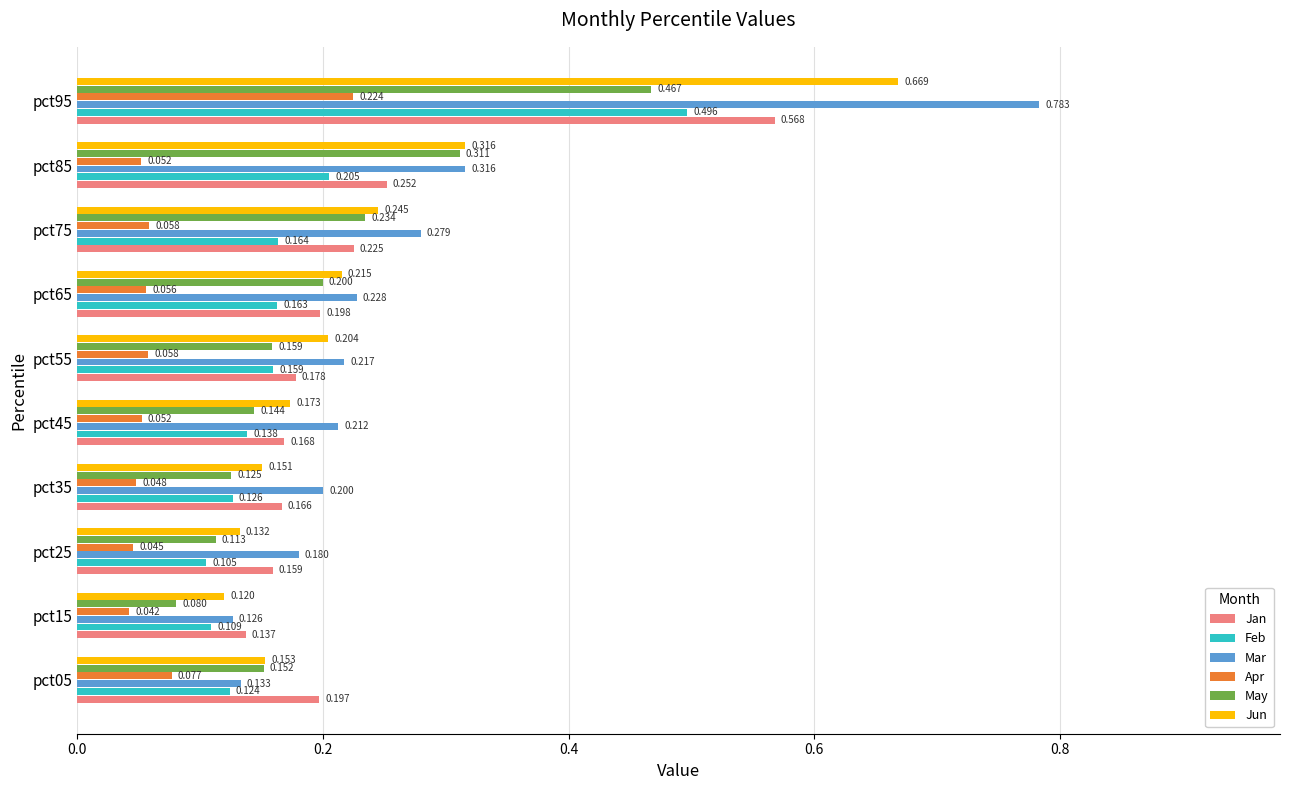

Which series has the largest total across all categories?

Mar